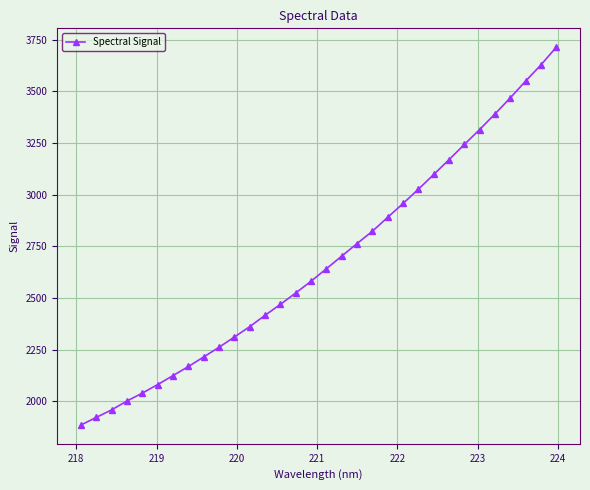

What is the value of the 20th point from the left?

2822.7